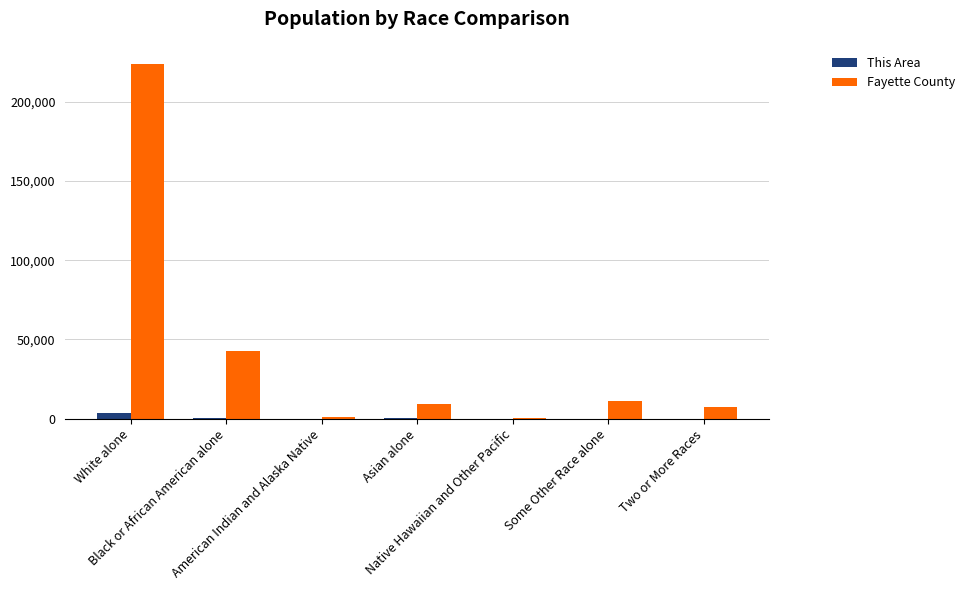

What is the sum of all This Area values?

4207